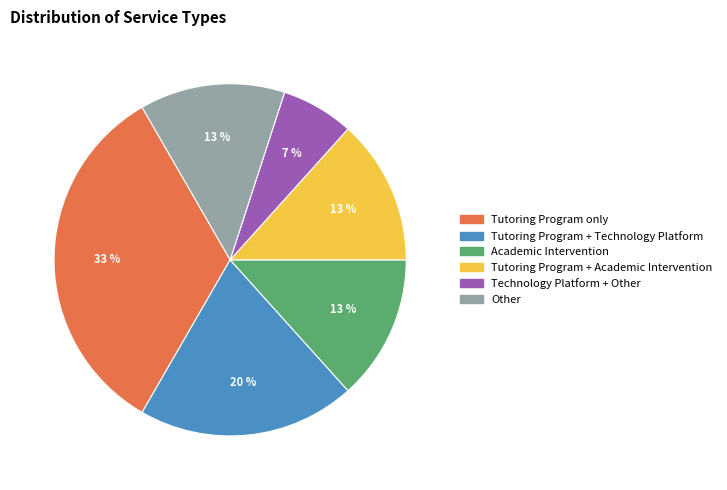

How many slices are in this pie chart?

6